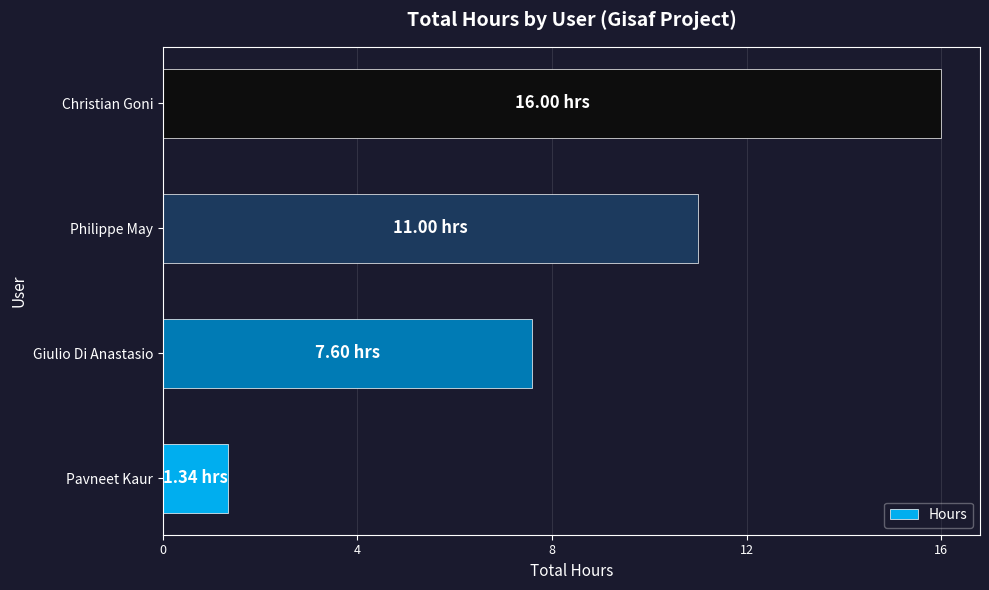

Which label corresponds to the smallest value in the chart?

Pavneet Kaur